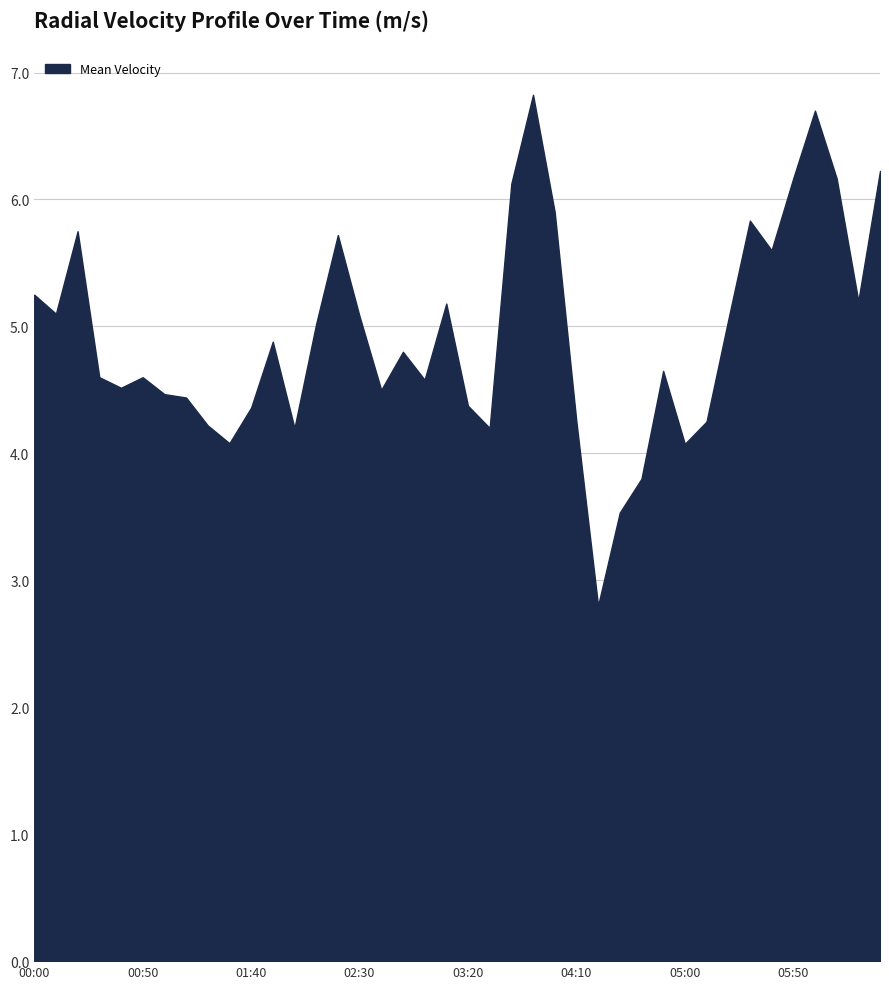

What is the smallest value displayed?

2.8